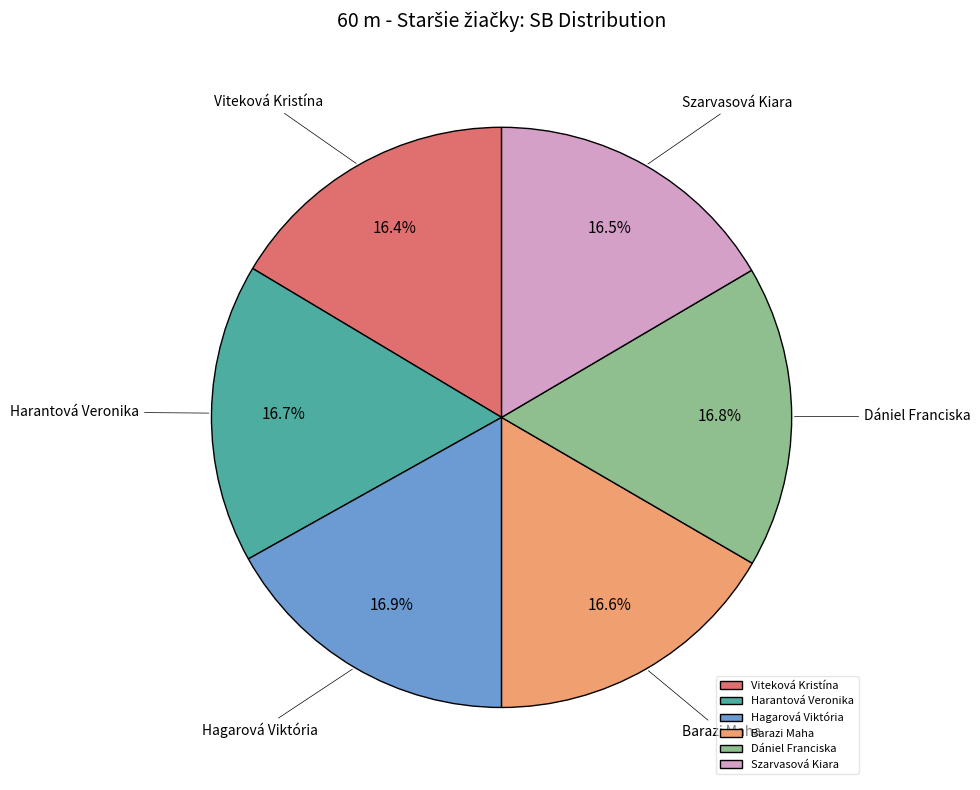

Combined, do Szarvasová Kiara and Harantová Veronika account for over 50%?

No